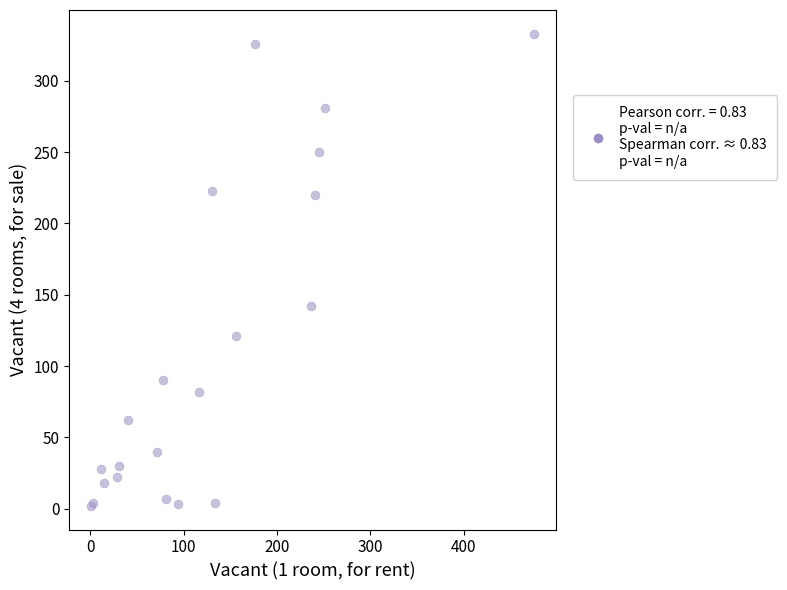

What Y value in the scatter plot is closest to 167?

142